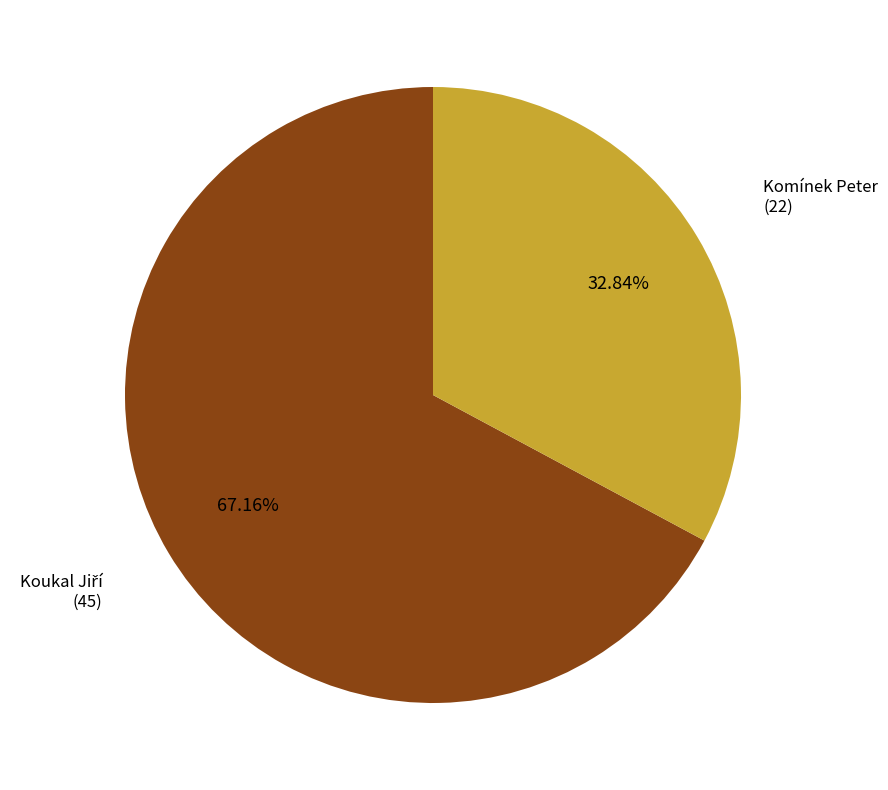

To the nearest percent, what is the difference between the largest and smallest slice percentages?

34%